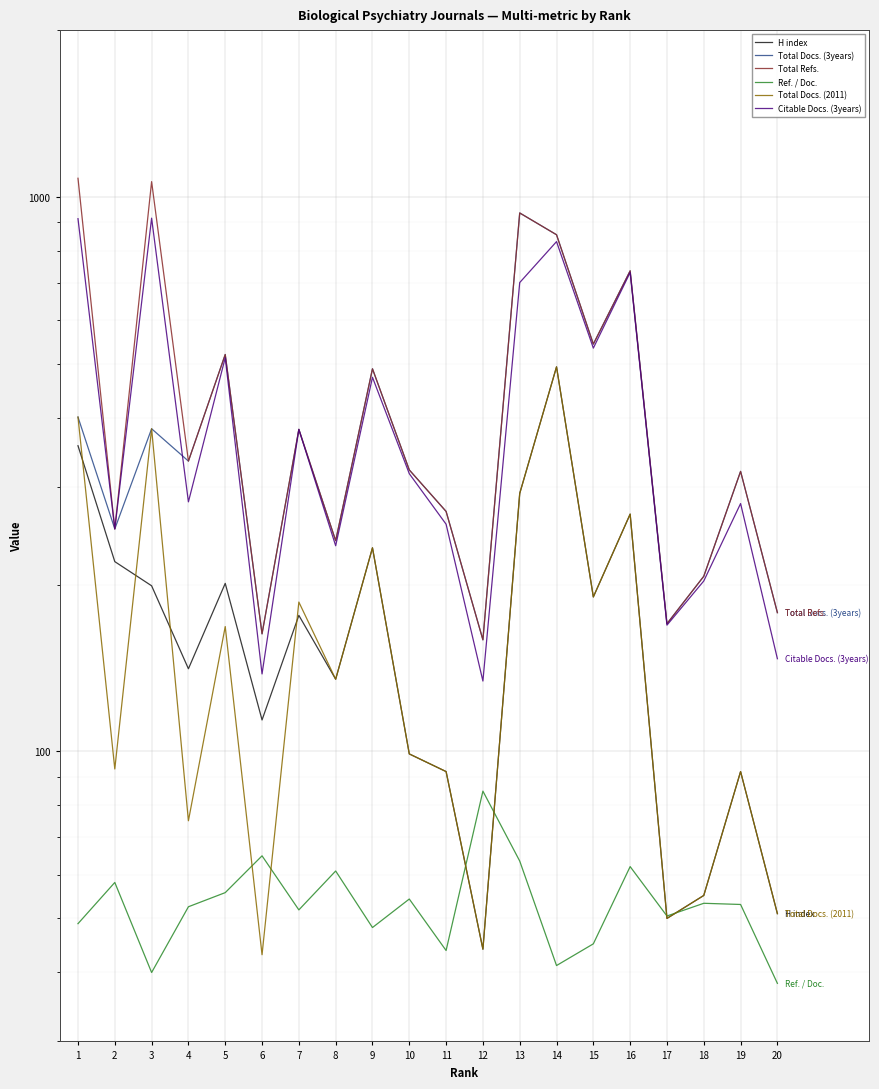

What is the difference between the maximum and second lowest values in the Total Docs. (3years) series?

773.0